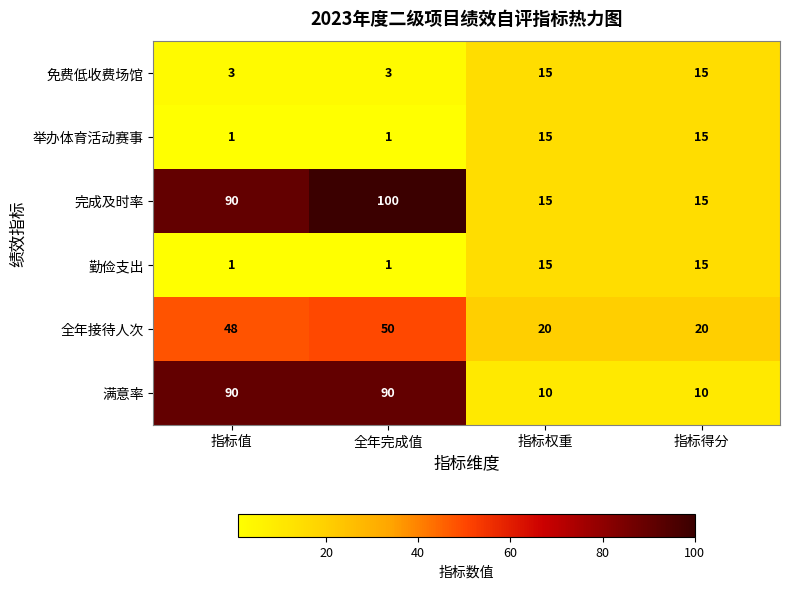

What is the sum of all 全年接待人次 values?

138